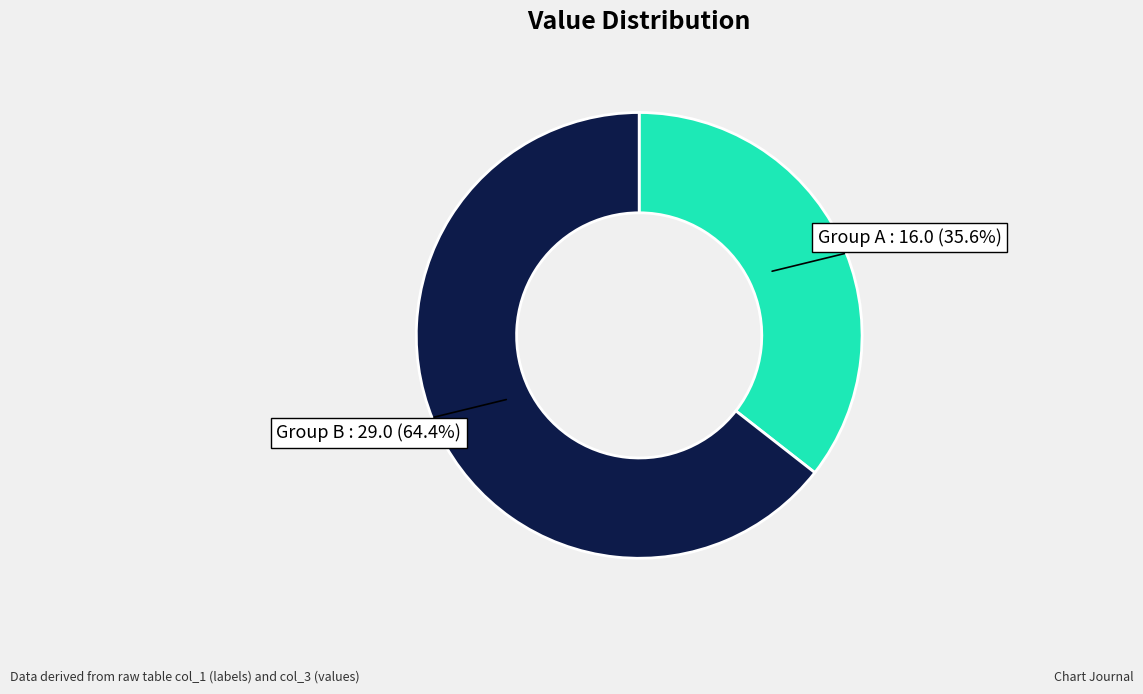

Is there a majority slice in this chart?

Yes